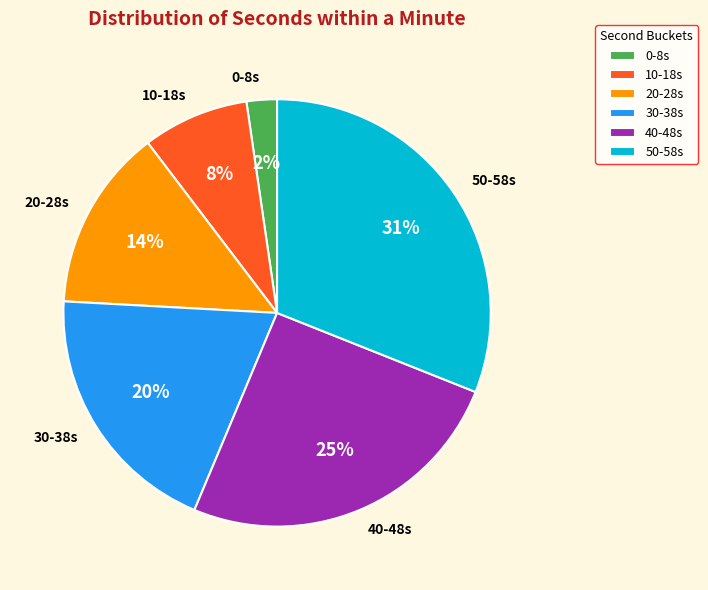

Which has a higher value, 50-58s or 10-18s?

50-58s